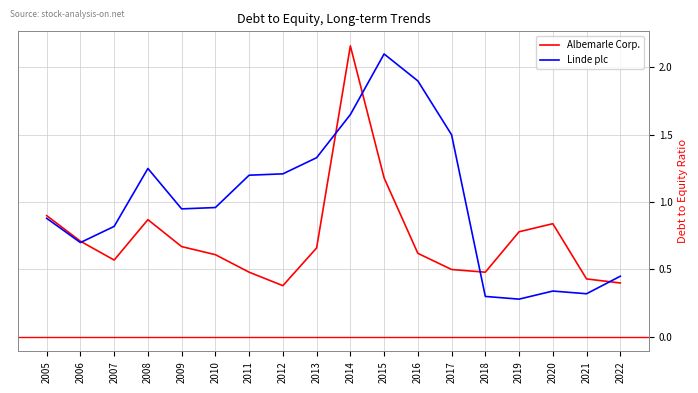

True or false: Linde plc has a value of 0.6 at 2020.

False